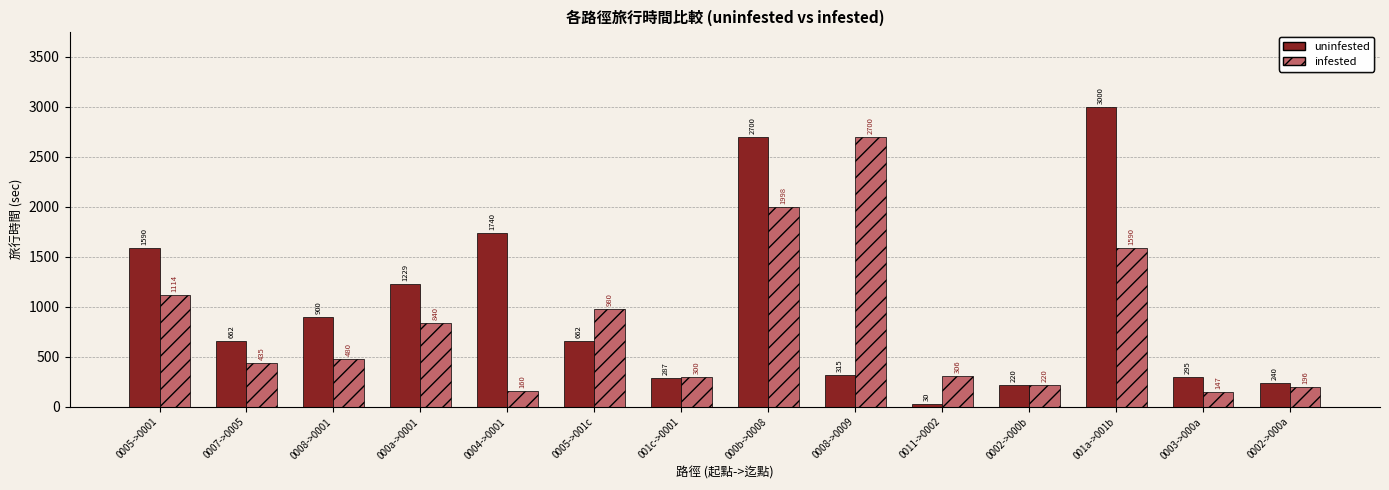

Which category has the lowest value in the infested series?

0003->000a